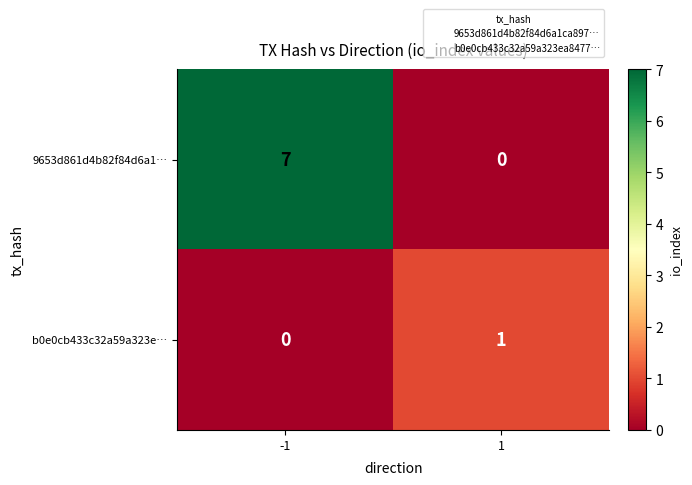

Rank the series at 1 from highest to lowest value.

b0e0cb433c32a59a323e…, 9653d861d4b82f84d6a1…